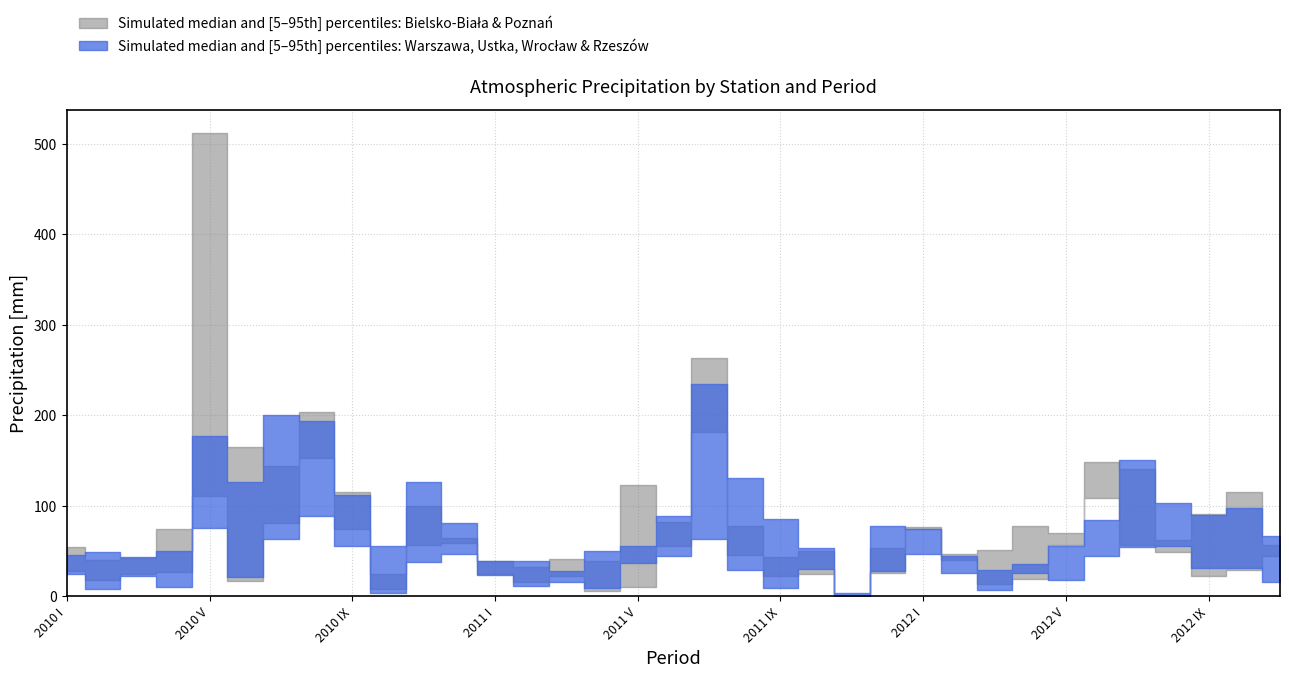

The Poznań series shows 81 at 2010 VII. True or false?

True